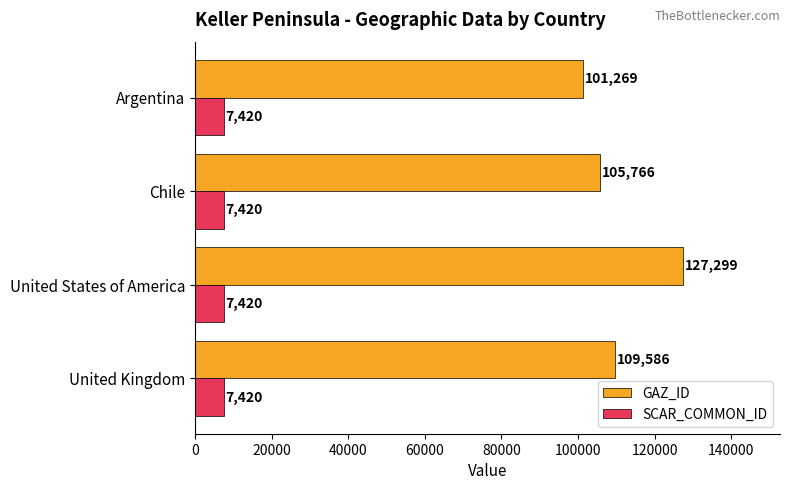

What is the difference between the GAZ_ID values at United Kingdom and Chile?

3820